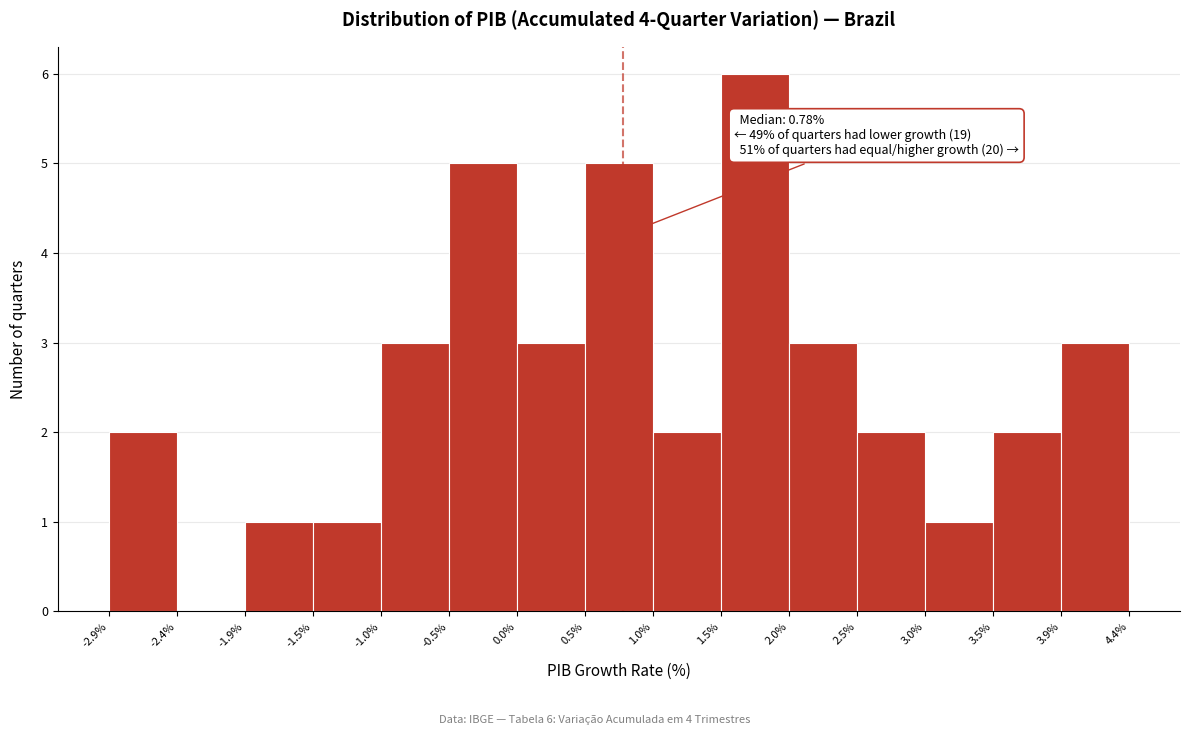

Over which range of the x-axis is the bar tallest?

1.5% to 2.0%